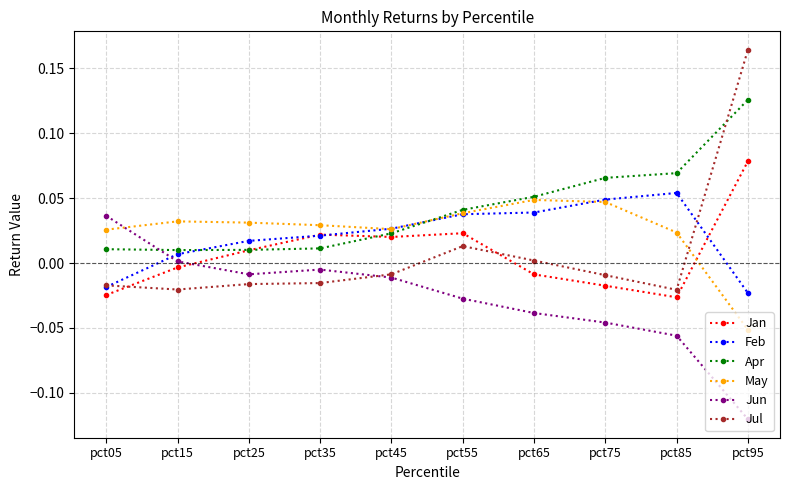

How many values in the May series exceed 0?

9